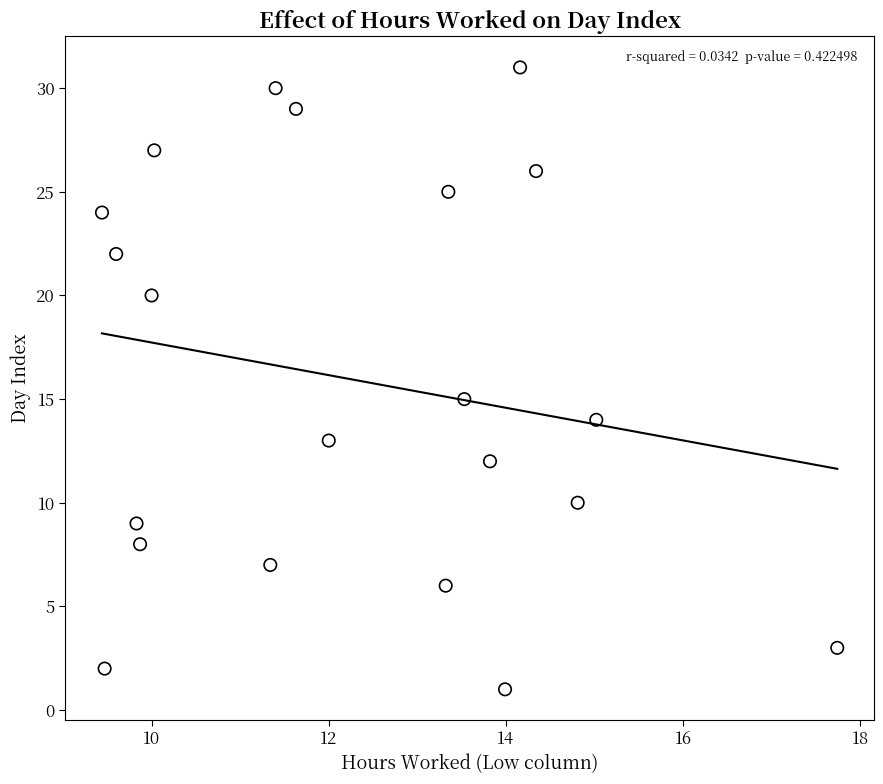

What Y value in the scatter plot is closest to 16?

15